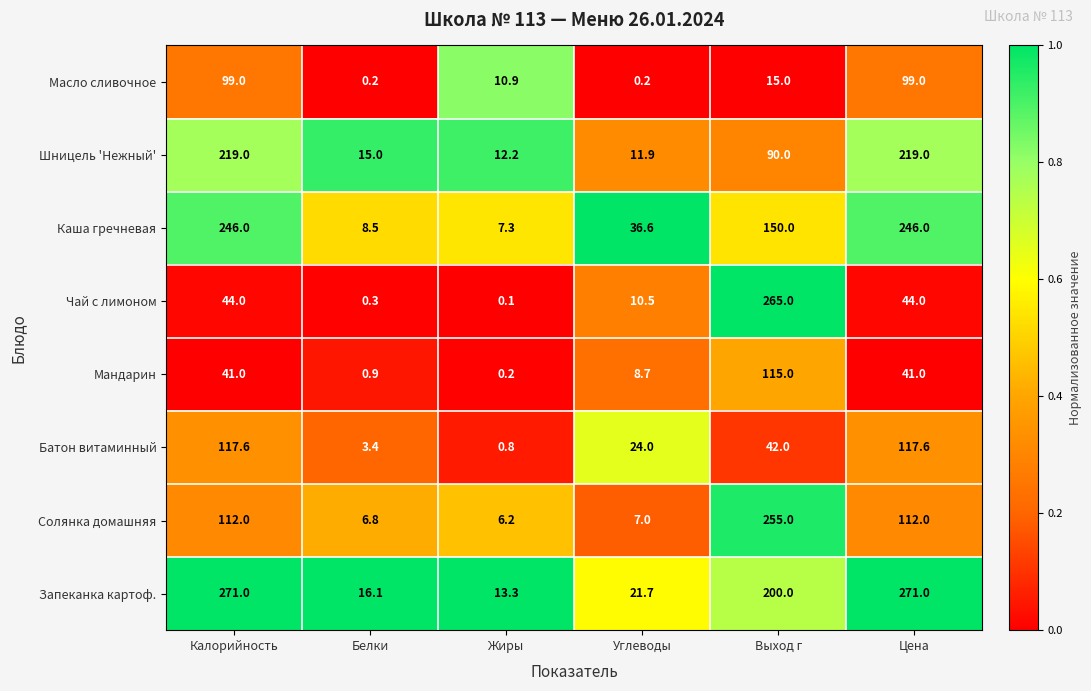

What value does the Батон витаминный series have at Углеводы?

24.0